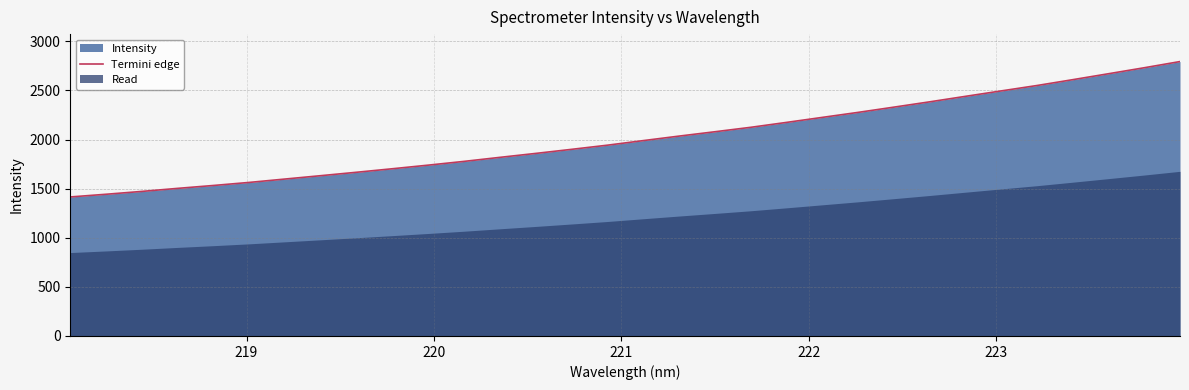

What is the difference between the second highest and minimum values?

1315.7